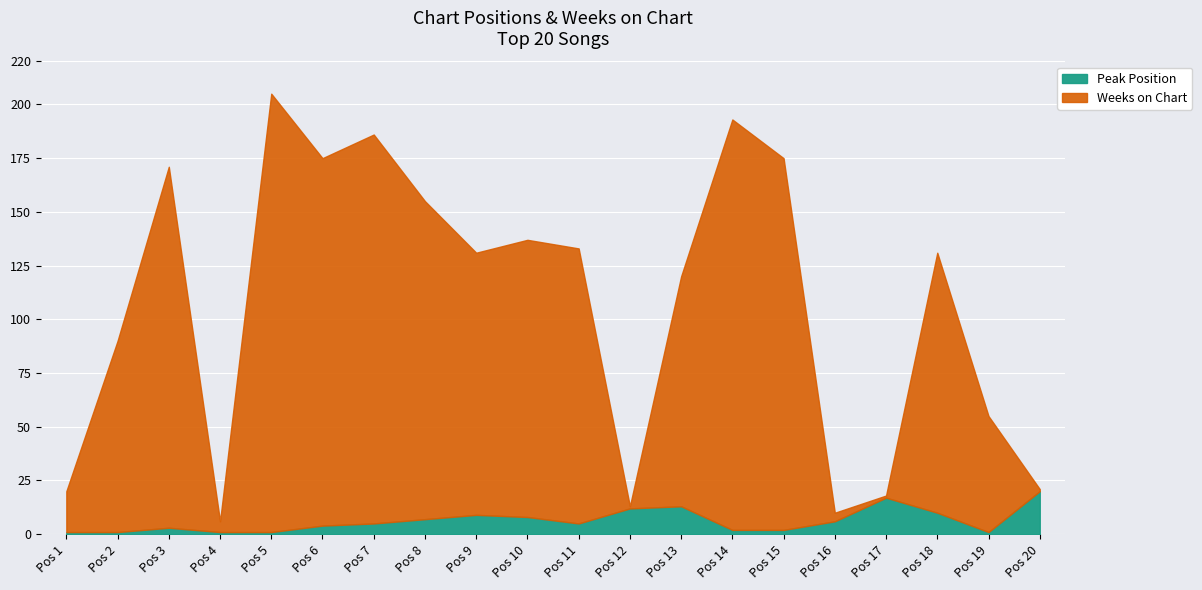

The Peak Position series shows 20 at Pos 20. True or false?

True